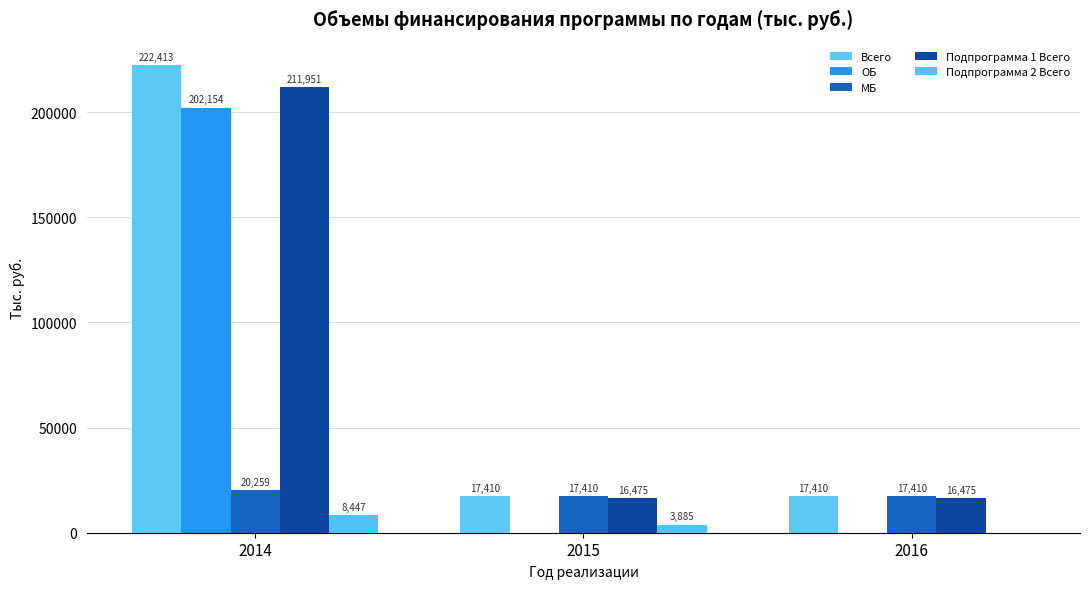

How many groups of bars are there?

3